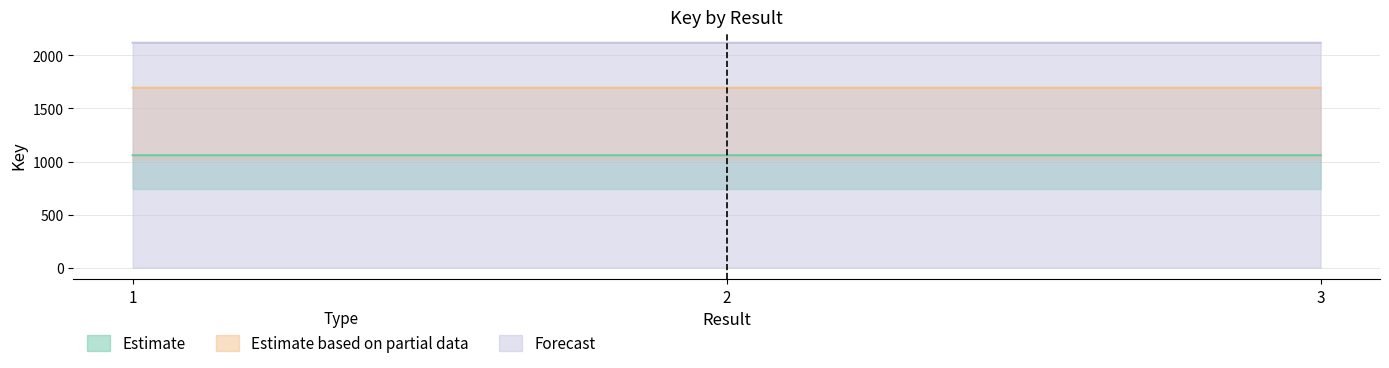

The value of Forecast at 3 is 2117.9. True or false?

True